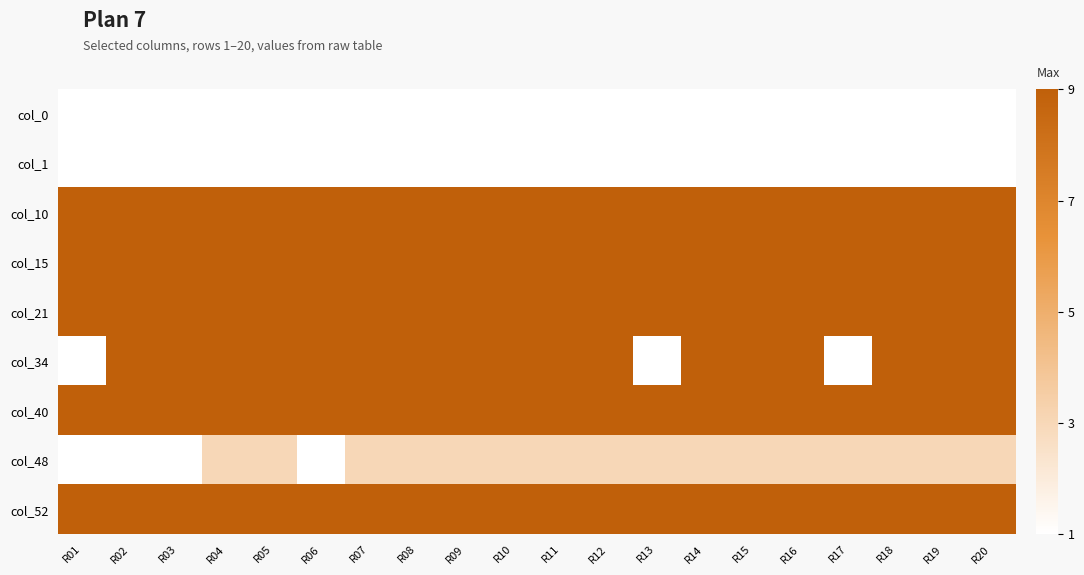

Between R06 and R19, which series saw the biggest shift?

col_48